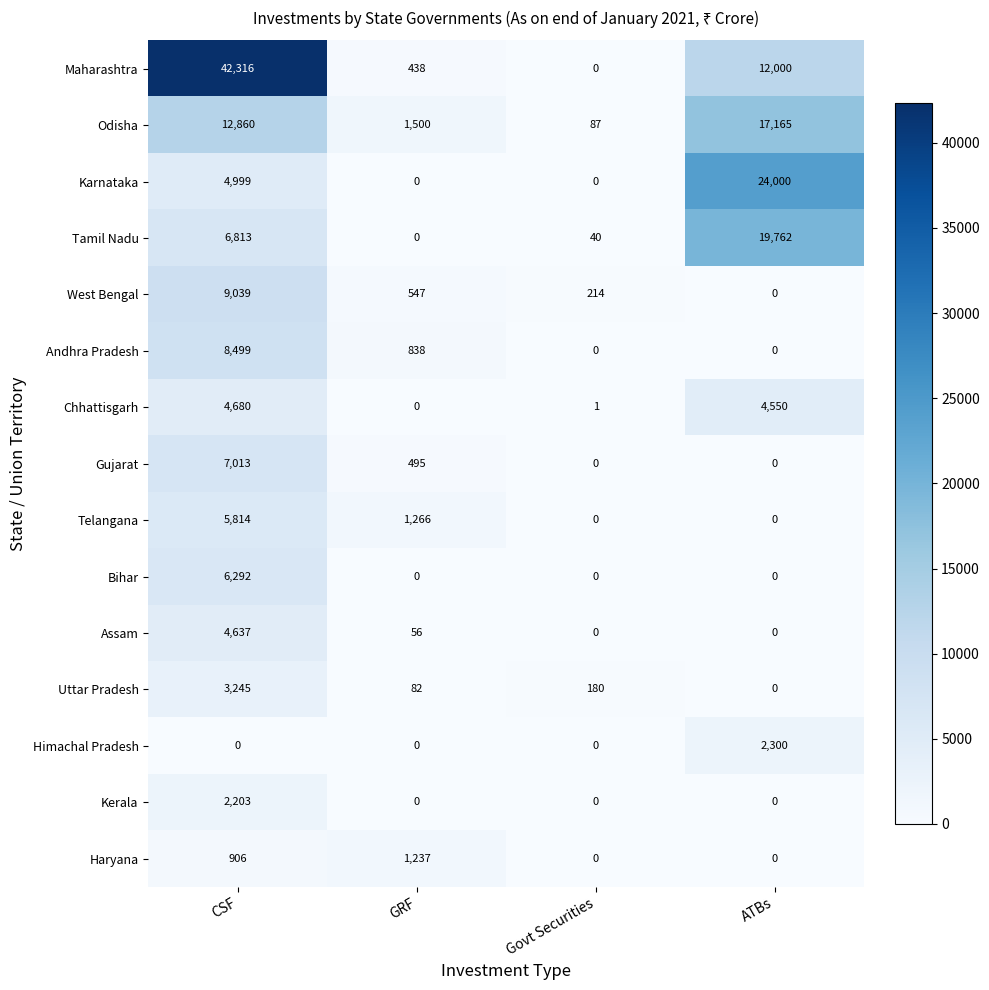

What is the sum of all Chhattisgarh values?

9231